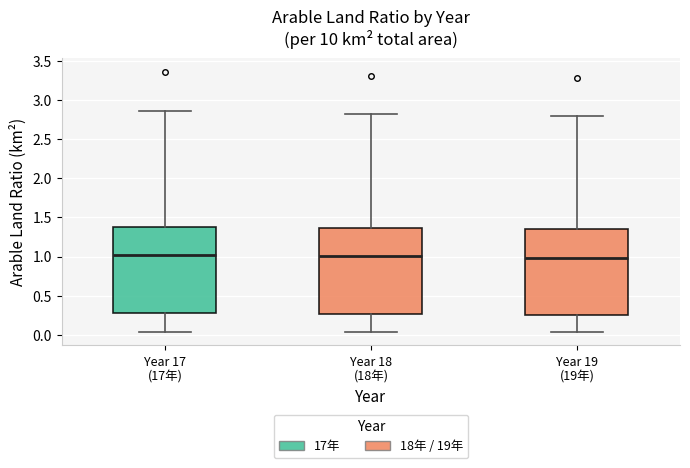

Reading left to right, read every box against the y-axis: the position of its median line, the range the box covers, and the ends of its whiskers. The values are not printed on the chart, so give them approximately, as read against the axis.

Year 17 (17年): median 1.00, box 0.30 to 1.40, whiskers 0.05 to 2.85
Year 18 (18年): median 1.00, box 0.25 to 1.35, whiskers 0.05 to 2.85
Year 19 (19年): median 1.00, box 0.25 to 1.35, whiskers 0.05 to 2.80